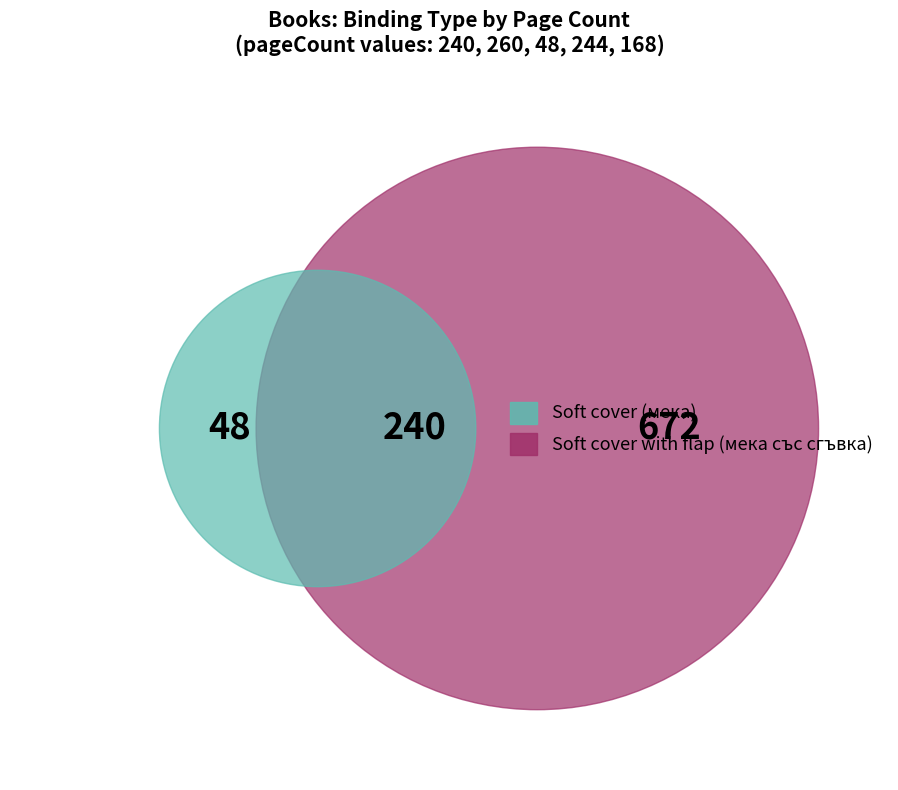

To the nearest percent, what is the average slice percentage?

20%